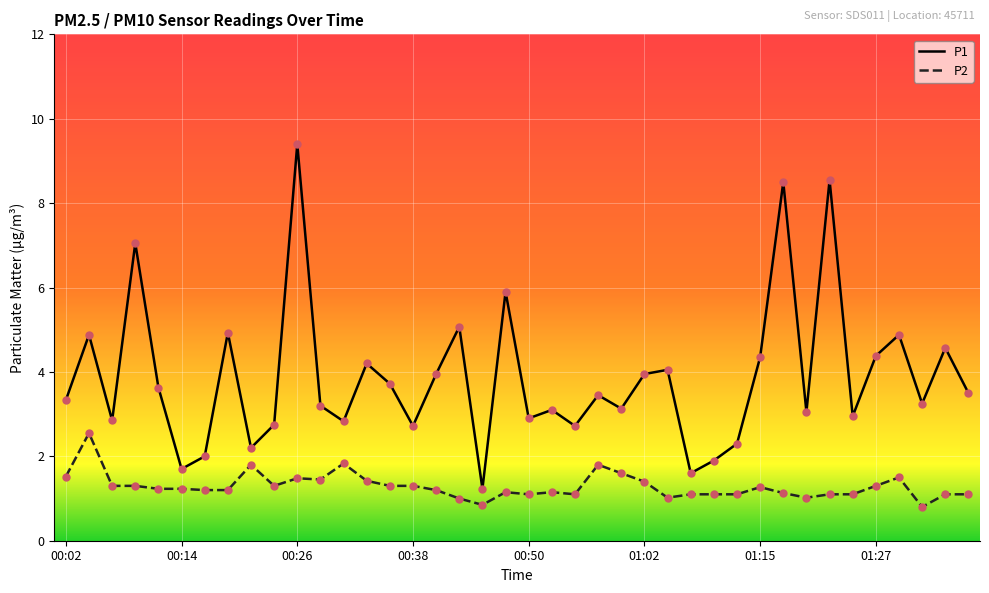

Which series has the largest total across all categories?

P1